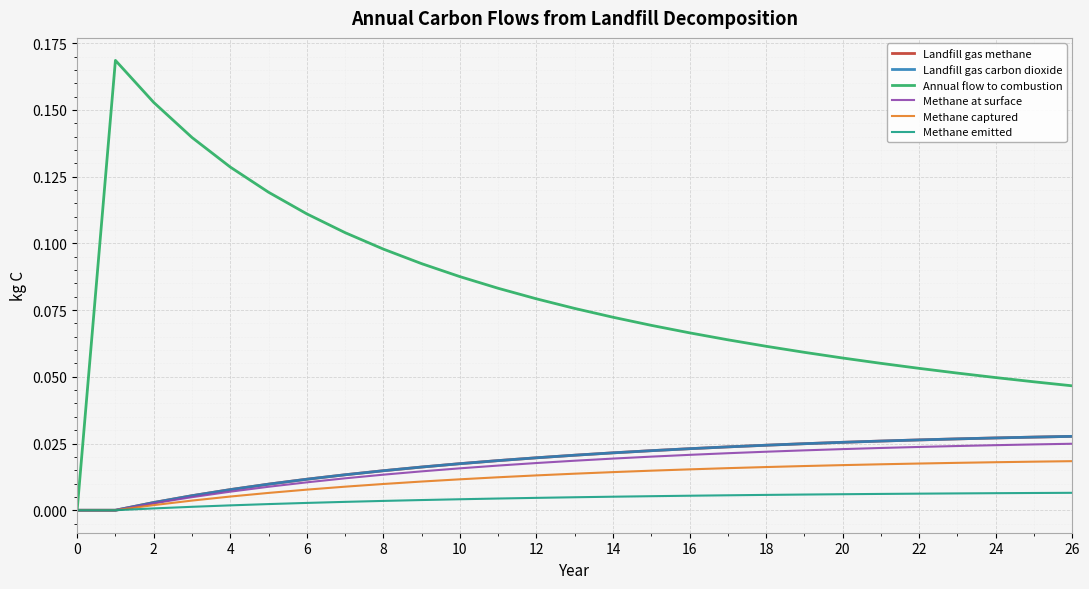

Rank the series by their maximum value, from lowest to highest.

Methane emitted, Methane captured, Methane at surface, Landfill gas methane, Landfill gas carbon dioxide, Annual flow to combustion